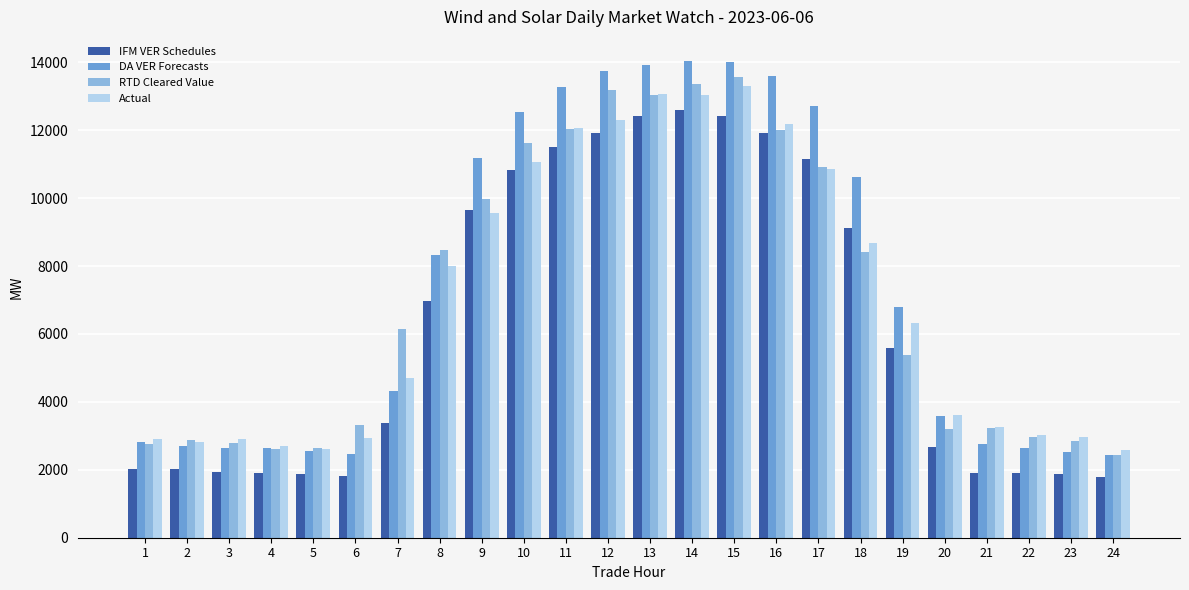

How many bars are there in each group?

4